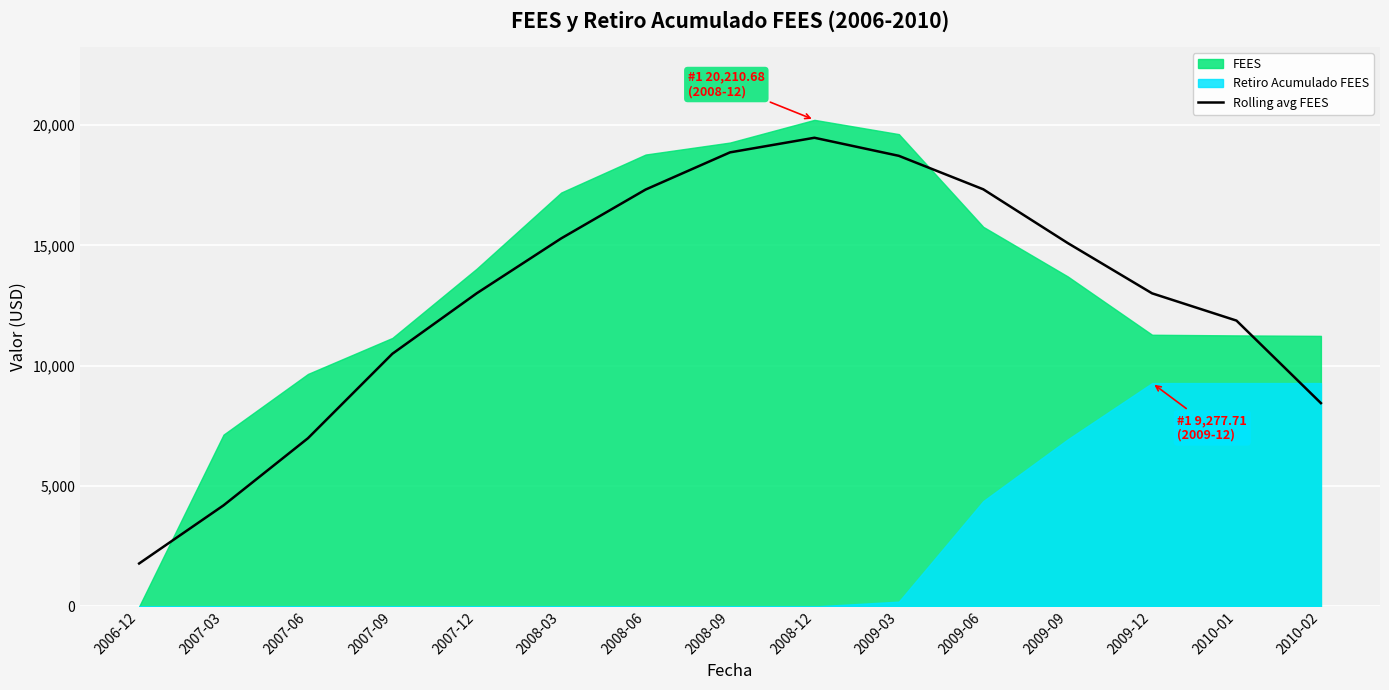

At which category does the chart reach its minimum across all series?

2006-12